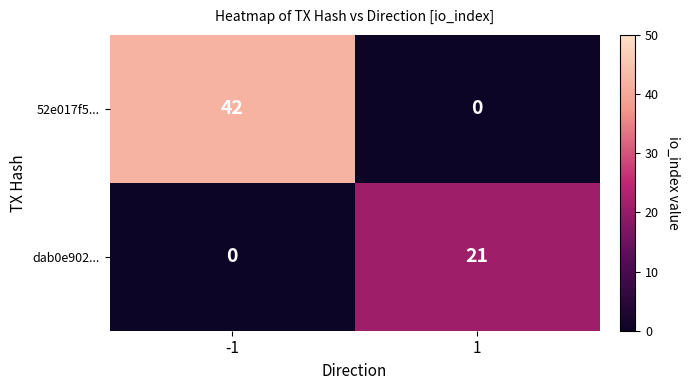

How many values in dab0e902... are above zero?

1